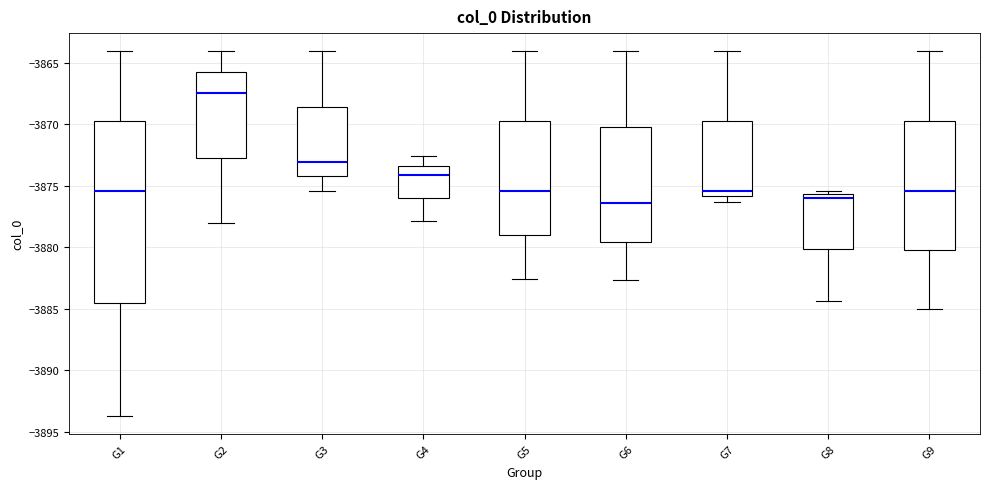

Reading left to right, read every box against the y-axis: the position of its median line, the range the box covers, and the ends of its whiskers. The values are not printed on the chart, so give them approximately, as read against the axis.

G1: median -3875.5, box -3884.5 to -3869.5, whiskers -3893.5 to -3864.0
G2: median -3867.5, box -3873.0 to -3866.0, whiskers -3878.0 to -3864.0
G3: median -3873.0, box -3874.0 to -3868.5, whiskers -3875.5 to -3864.0
G4: median -3874.0, box -3876.0 to -3873.5, whiskers -3878.0 to -3872.5
G5: median -3875.5, box -3879.0 to -3869.5, whiskers -3882.5 to -3864.0
G6: median -3876.5, box -3879.5 to -3870.5, whiskers -3882.5 to -3864.0
G7: median -3875.5, box -3876.0 to -3869.5, whiskers -3876.5 to -3864.0
G8: median -3876.0, box -3880.0 to -3875.5, whiskers -3884.5 to -3875.5 (just above the box's upper edge)
G9: median -3875.5, box -3880.0 to -3869.5, whiskers -3885.0 to -3864.0